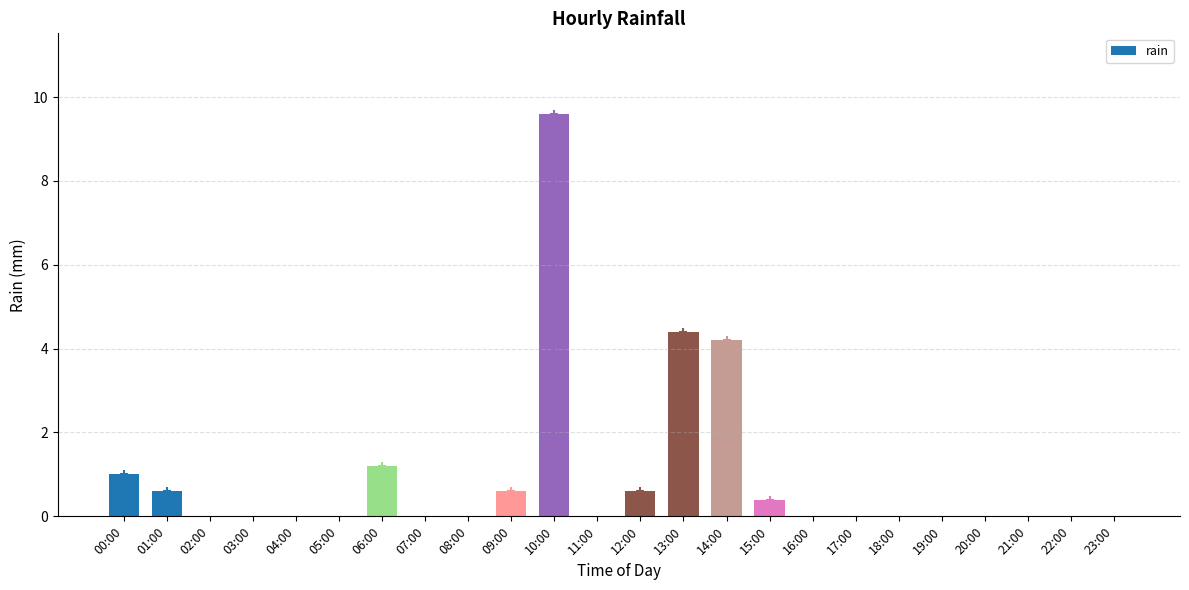

What is the label of the 9th bar from the right?

15:00